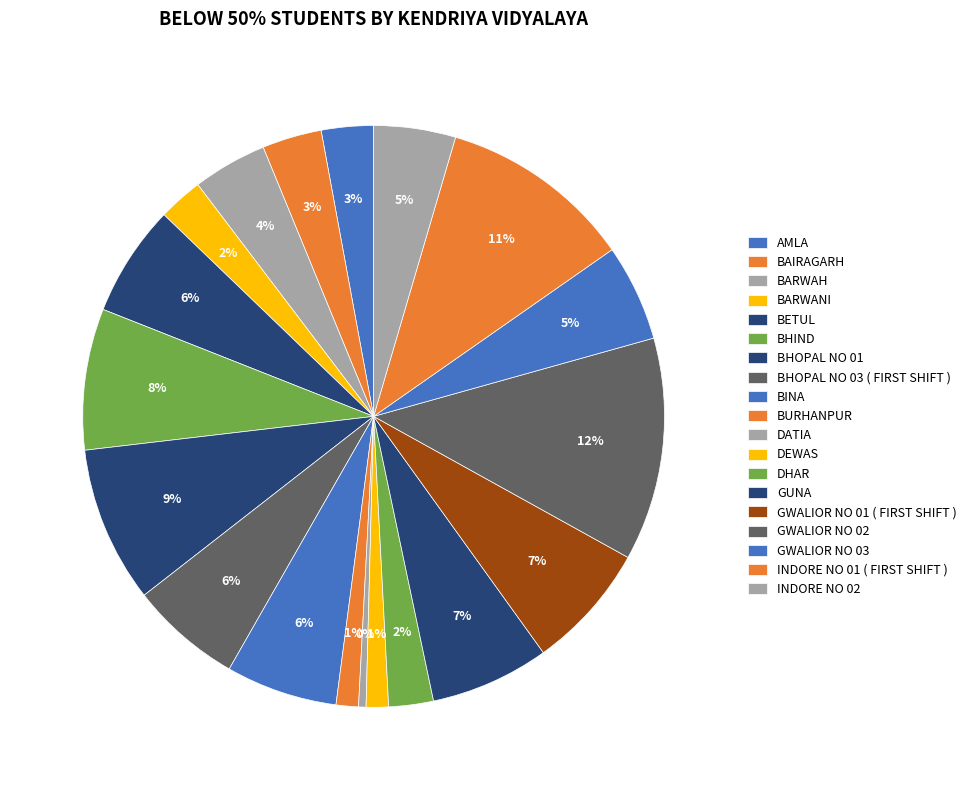

Does GUNA represent more than half of the total?

No